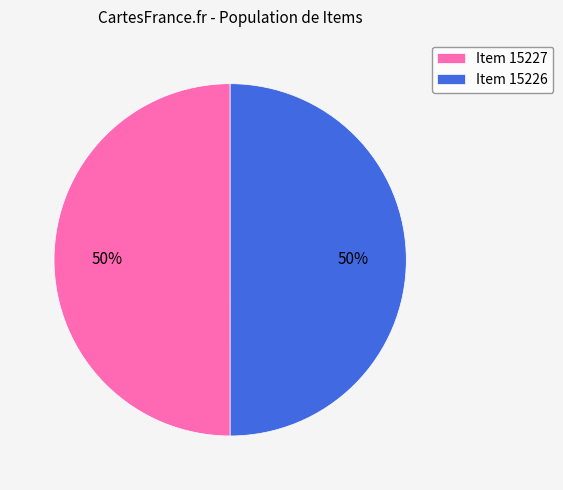

To the nearest percent, what is the average slice percentage?

50%